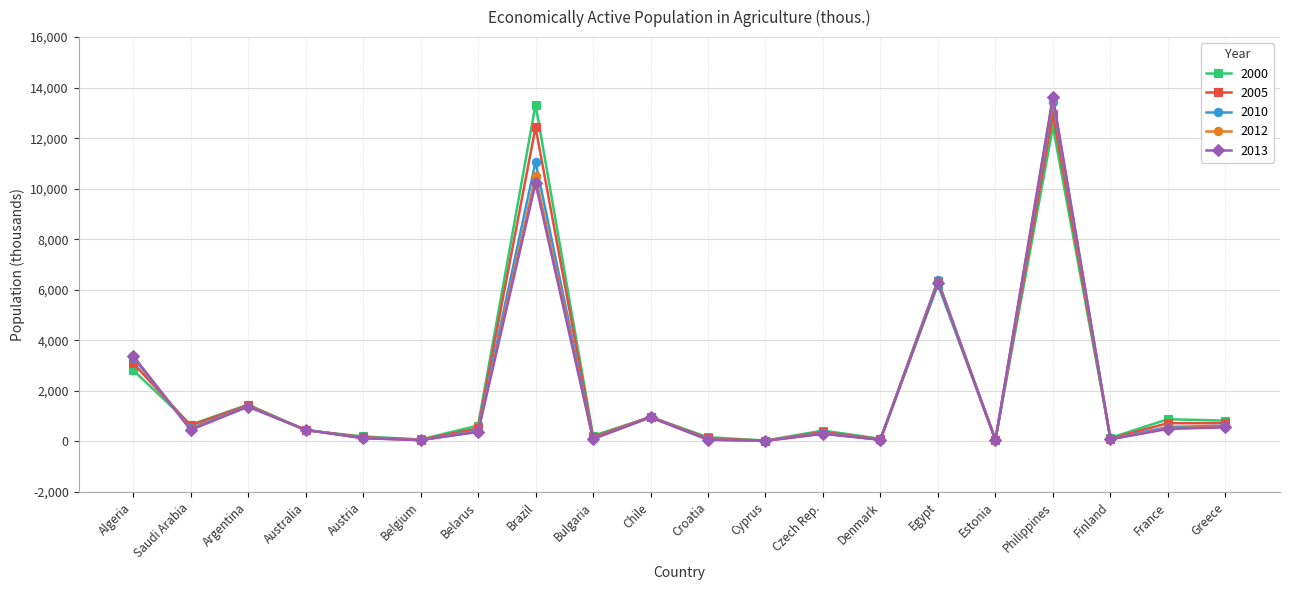

What is the maximum value shown in the chart?

13646